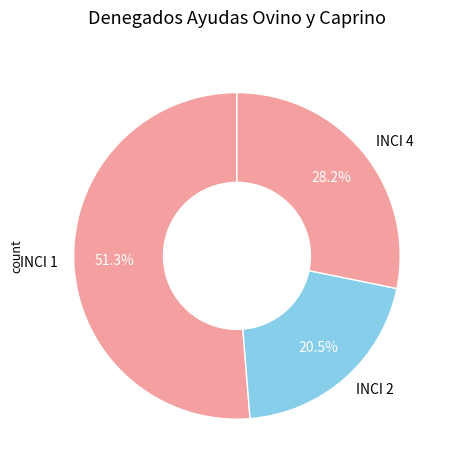

Is there any slice that represents more than half of the pie?

Yes